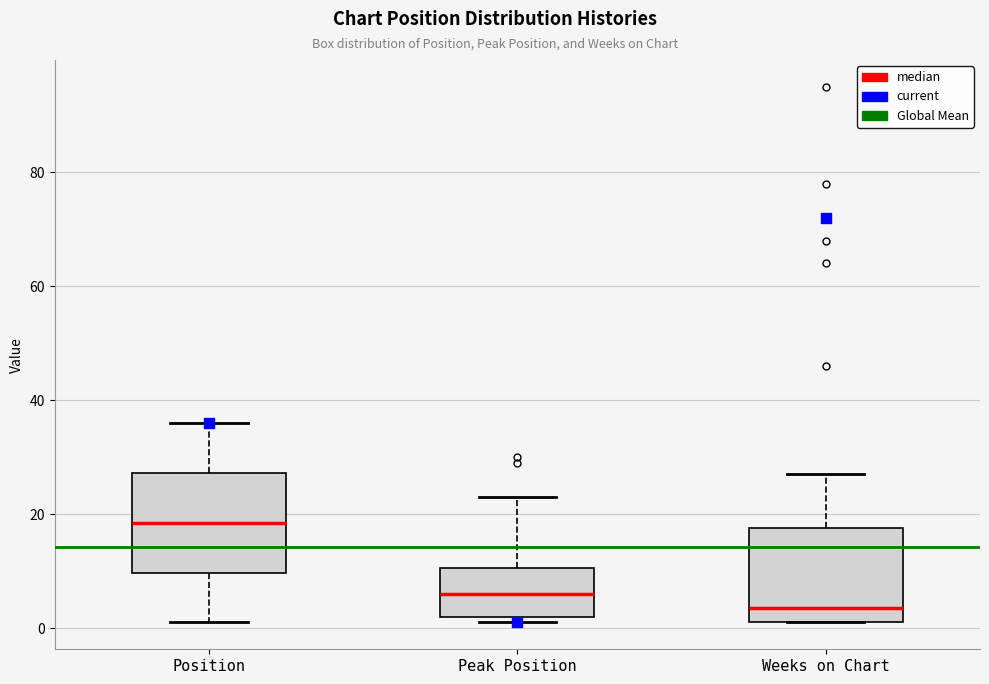

Reading left to right, transcribe this box plot: for each box, give where its median line is, the range the box spans, and where its two whiskers end, as read against the y-axis. The values are not printed on the chart, so give them approximately, as read against the axis.

Position: median 18, box 10 to 28, whiskers 2 to 36
Peak Position: median 6, box 2 to 10, whiskers 2 (just below the box's lower edge) to 24
Weeks on Chart: median 4, box 2 to 18, whiskers 2 to 28